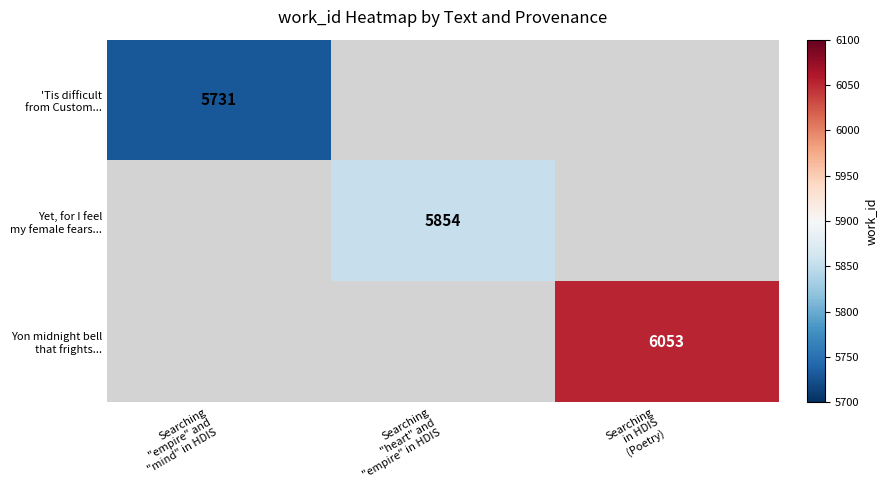

List the labels in order of 'Tis difficult from Custom... value, smallest first.

Searching "empire" and "mind" in HDIS, Searching "heart" and "empire" in HDIS, Searching in HDIS (Poetry)